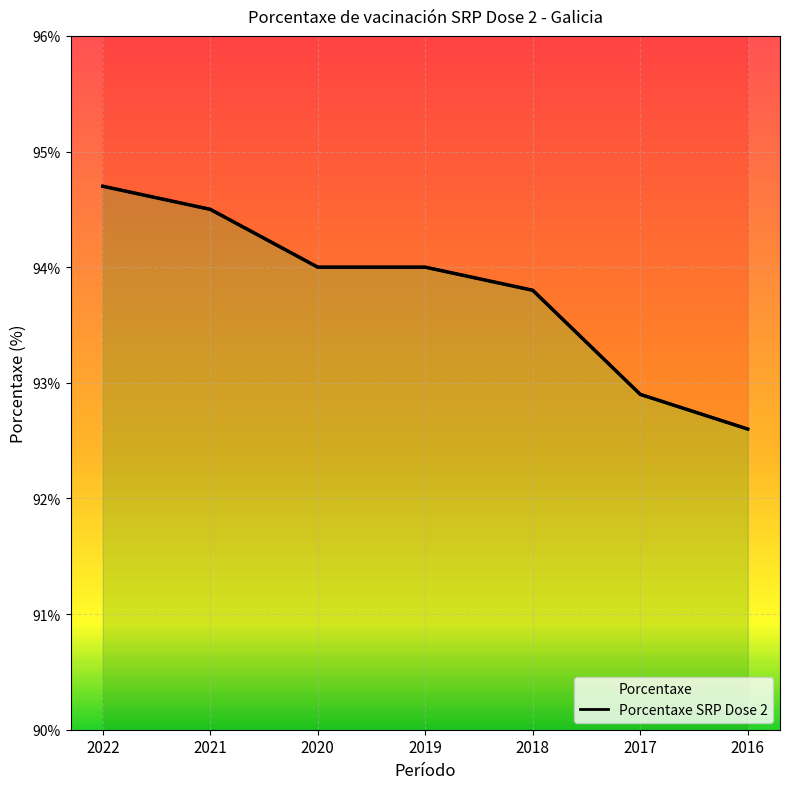

Where is the data nearest to the value 93?

2017